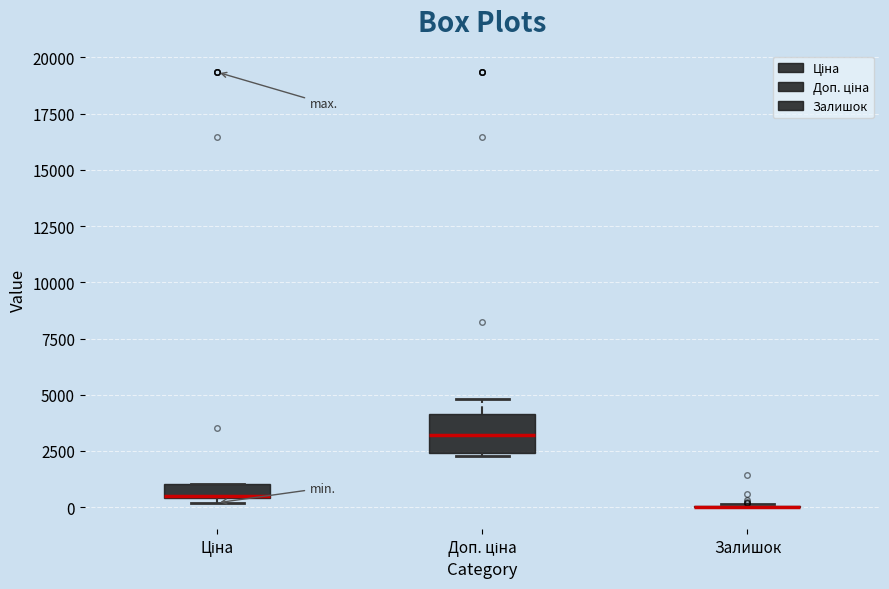

Where is the lower edge of the box for Ціна on the y-axis? The values are not printed on the chart, so give them approximately, as read against the axis.

500